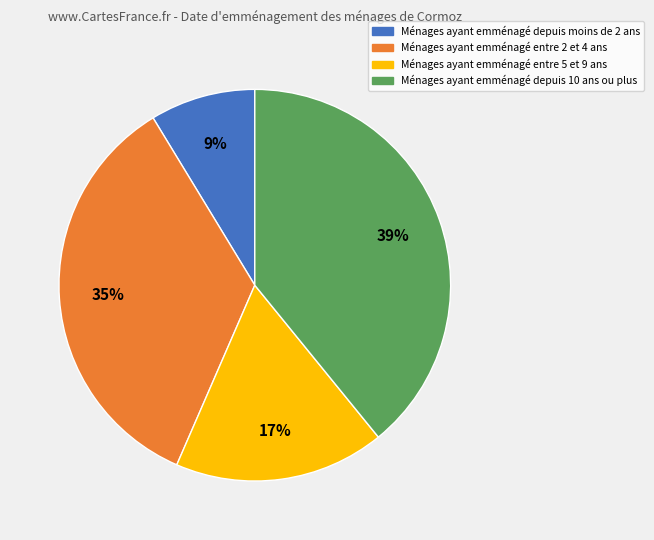

The Ménages ayant emménagé depuis moins de 2 ans slice represents 9% of the pie. True or false?

True